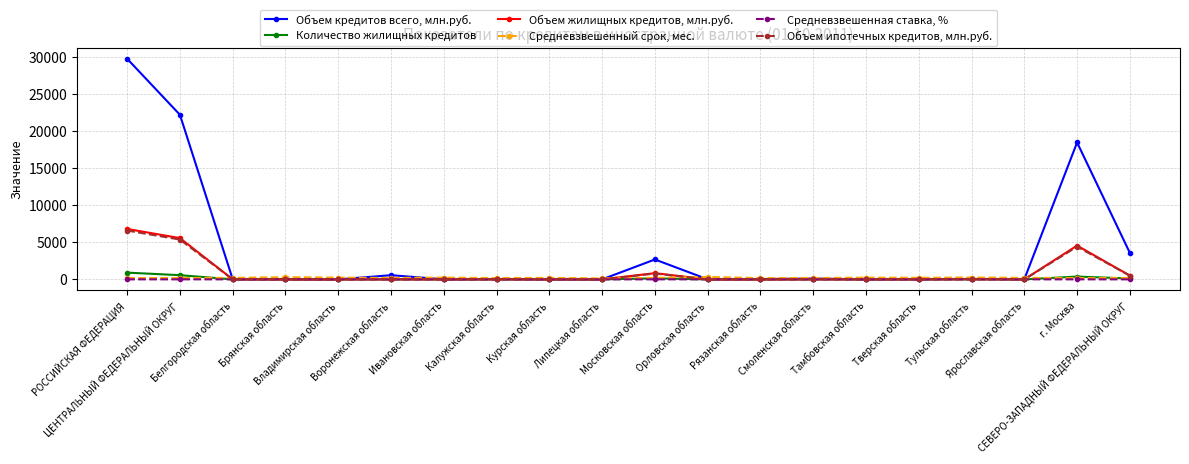

Which series changed the most between Воронежская область and Липецкая область?

Объем кредитов всего, млн.руб.